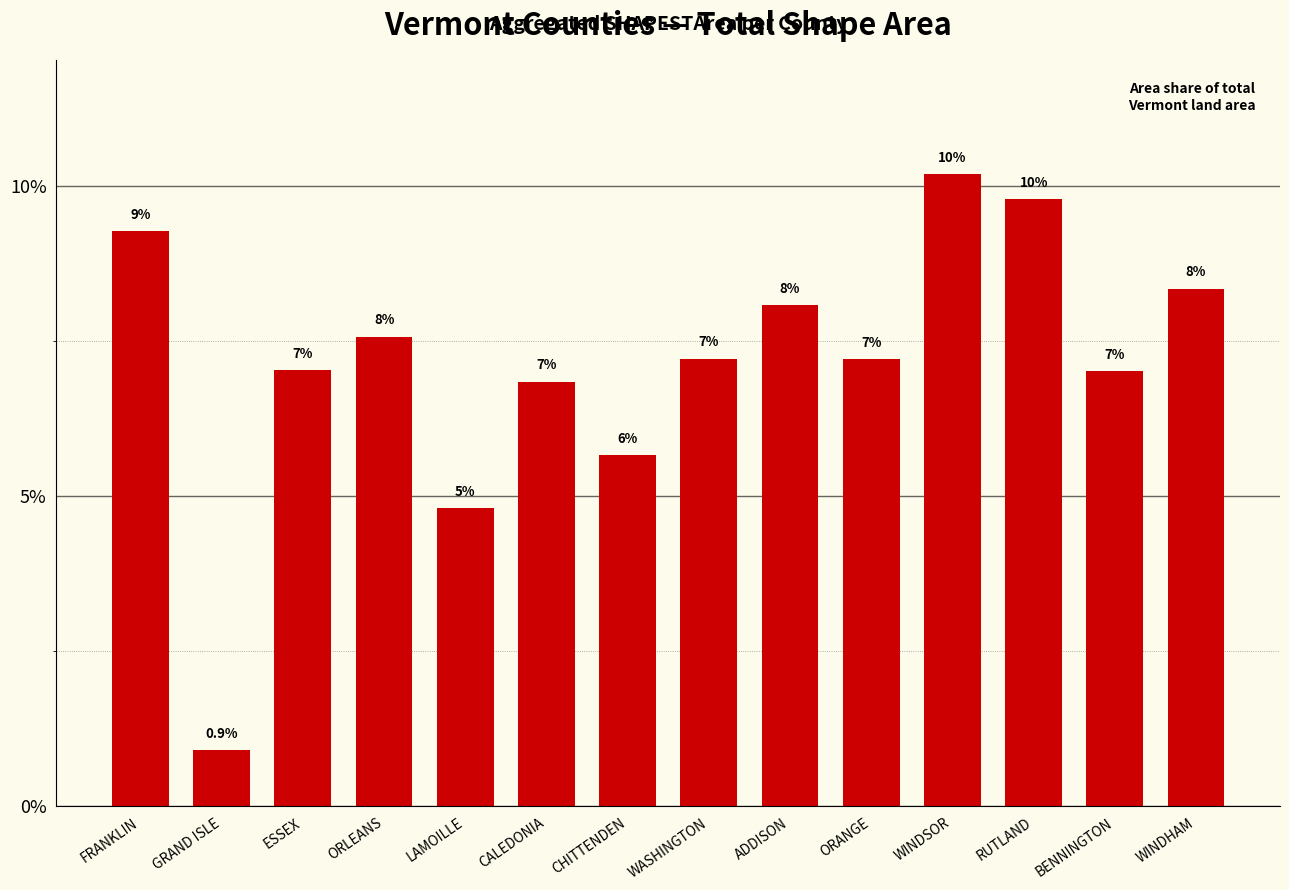

Is it true that the value at GRAND ISLE is 1.2?

False